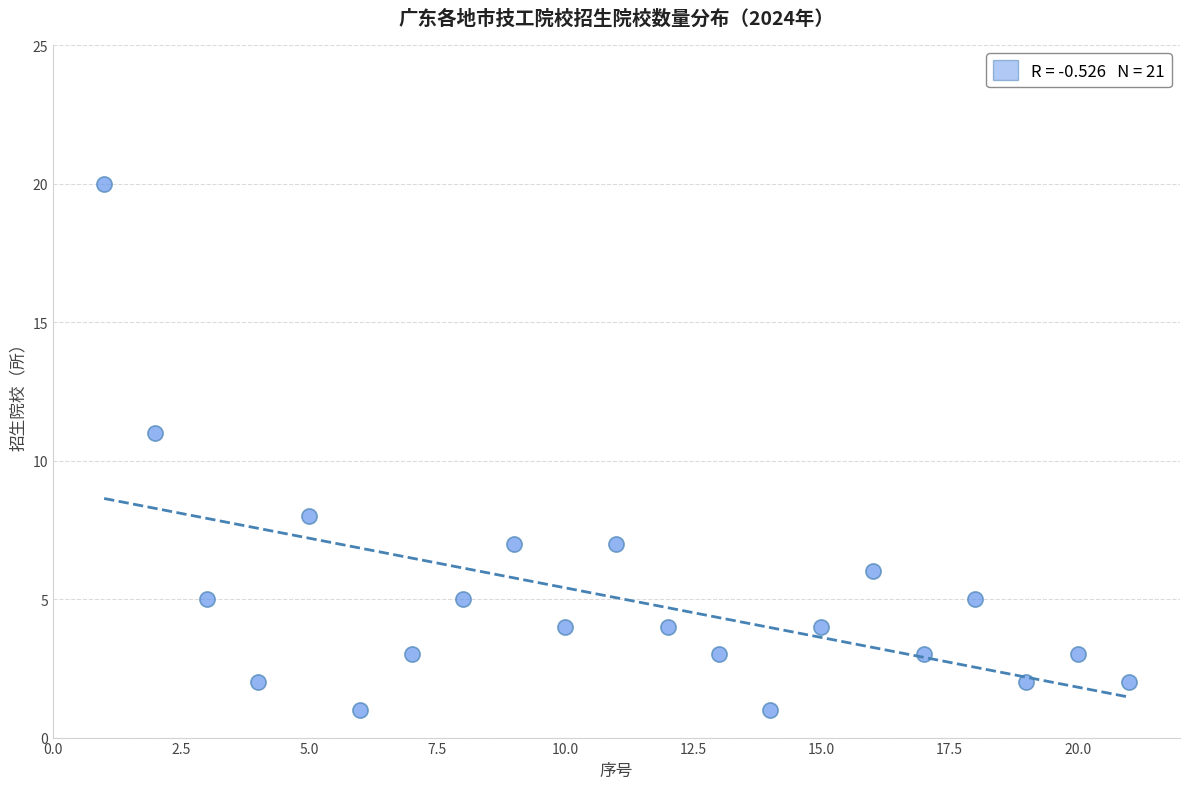

What is the range of Y values (max minus min)?

19